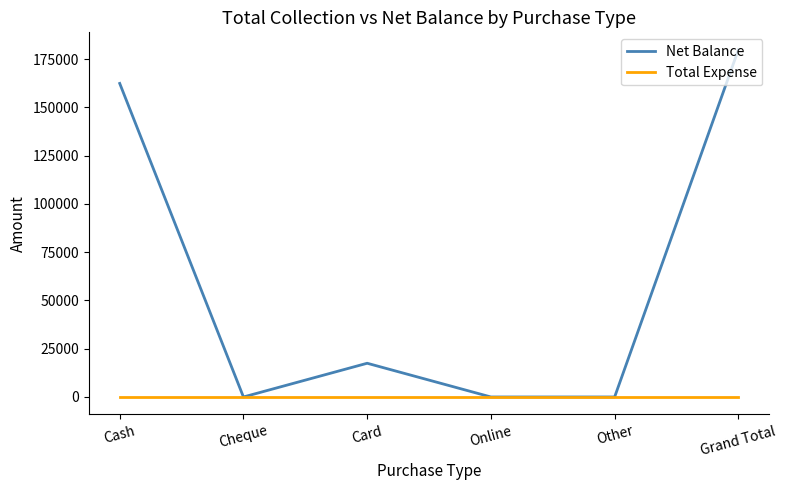

What is the spread (max minus min) of values at Cash?

162393